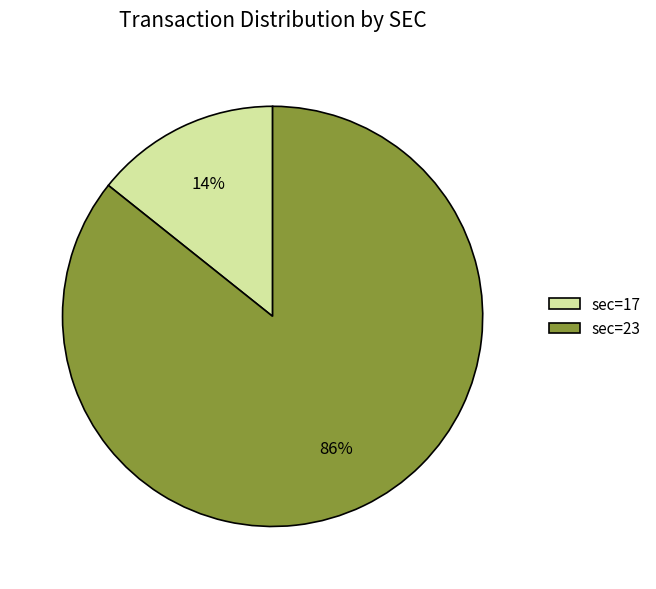

Count the number of slices in the pie.

2